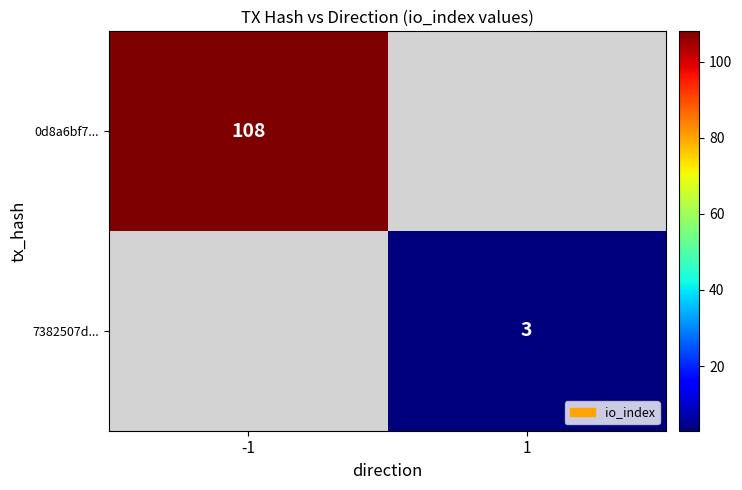

The value of 7382507d... at 1 is 5. True or false?

False